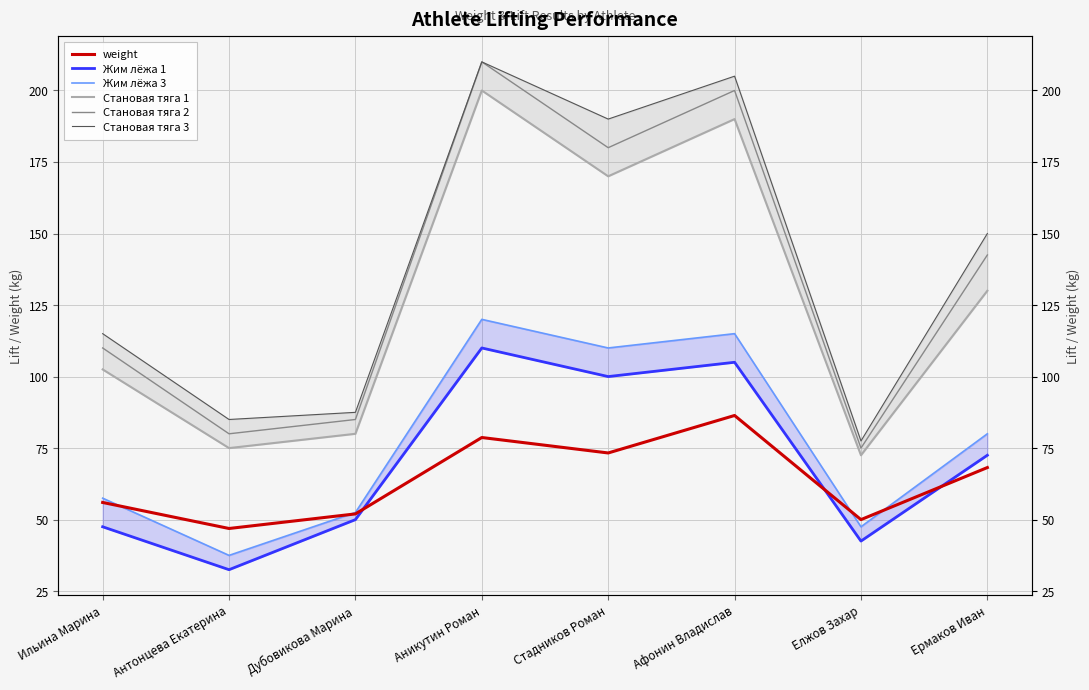

Is it true that Жим лёжа 1 equals 77.4 at Дубовикова Марина?

False